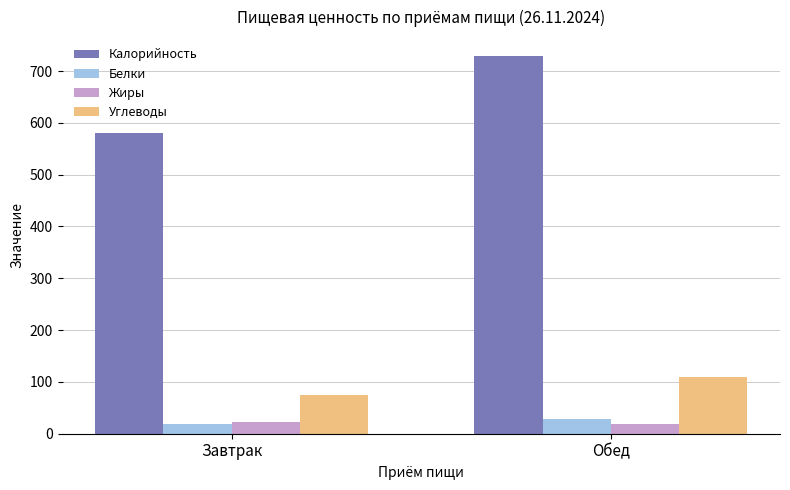

How many values in the Жиры series are below 23?

1